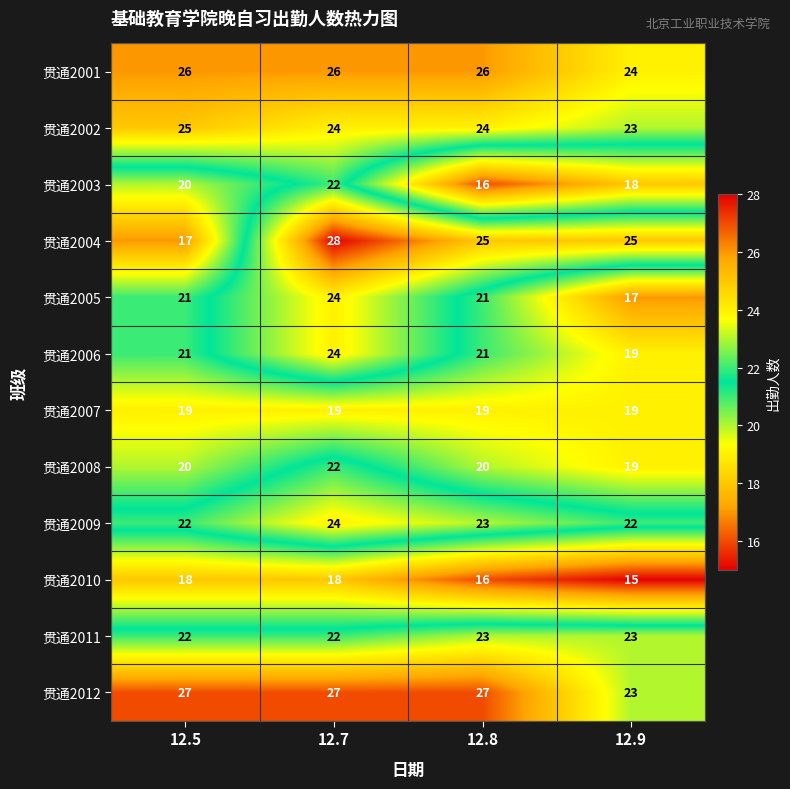

Which series has the widest spread of values?

贯通2004